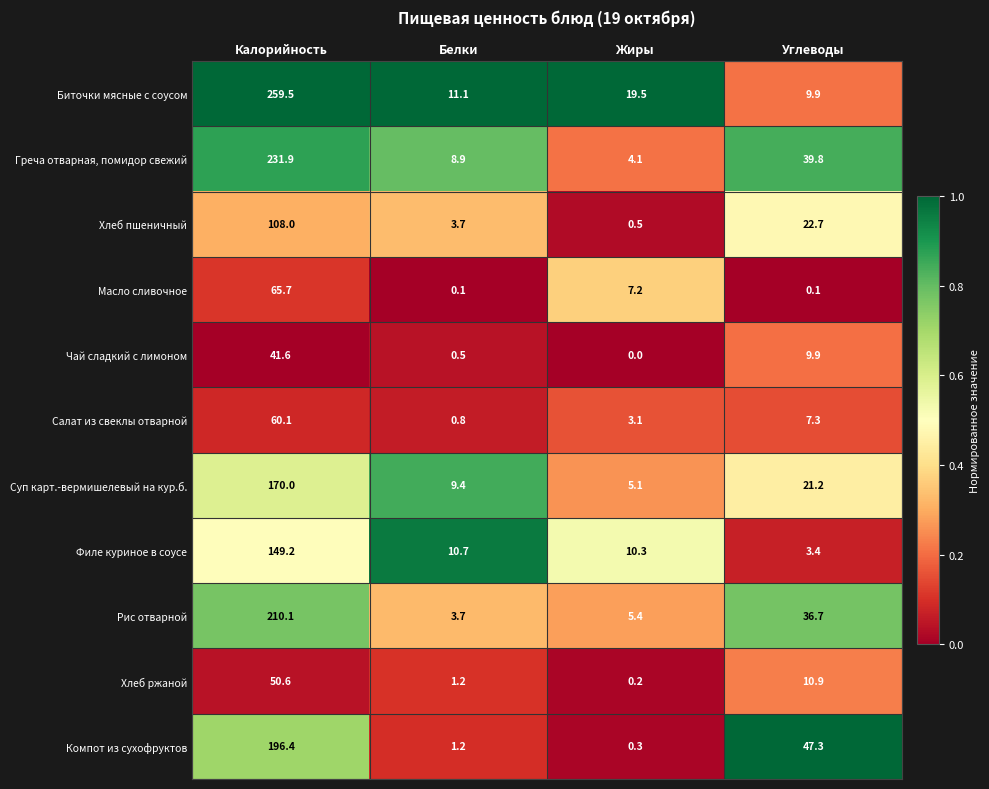

Between Калорийность and Углеводы, which series saw the biggest shift?

Биточки мясные с соусом